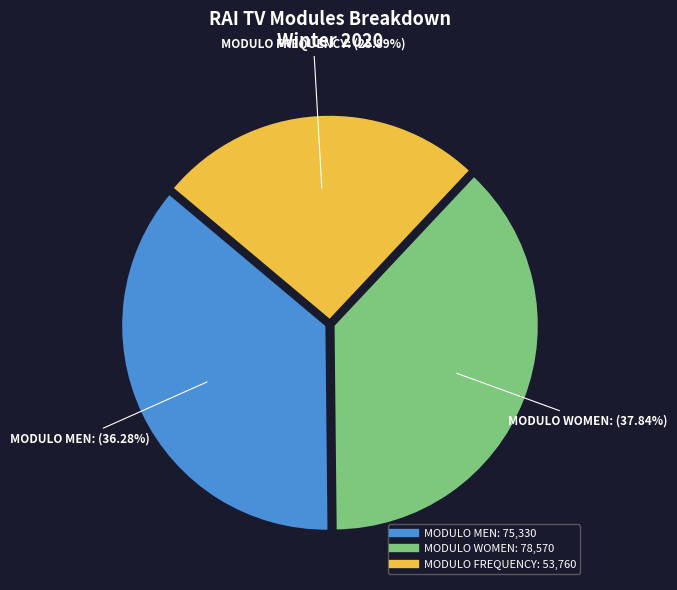

Is there any slice that represents more than half of the pie?

No